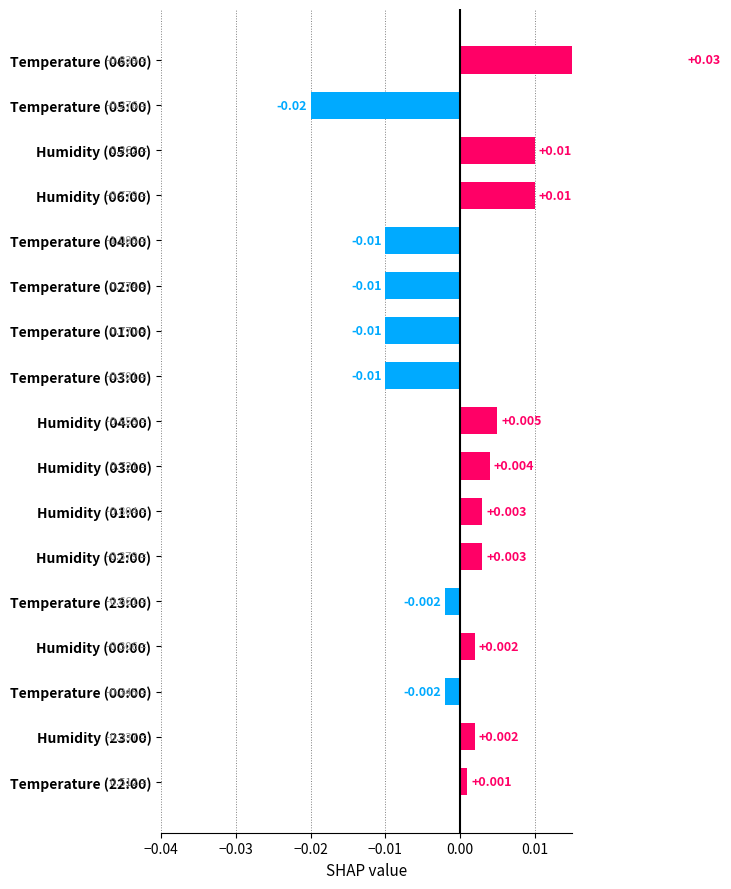

Count the number of categories in the chart.

17